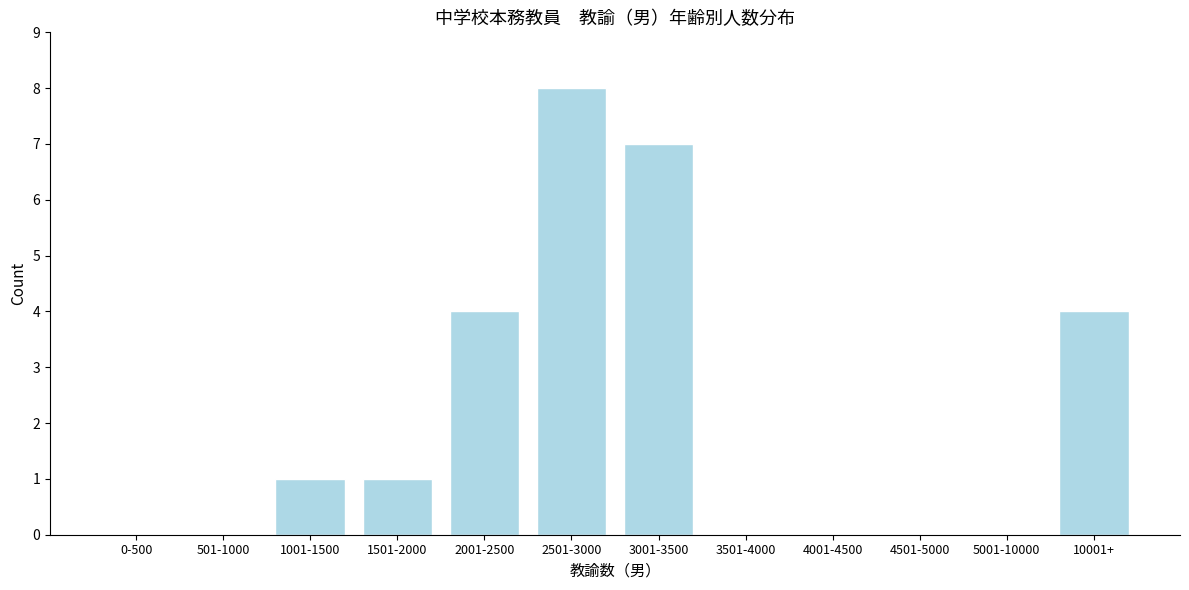

Reading left to right, extract all data points from this chart.

0-500=0	501-1000=0	1001-1500=1	1501-2000=1	2001-2500=4	2501-3000=8	3001-3500=7	3501-4000=0	4001-4500=0	4501-5000=0	5001-10000=0	10001+=4